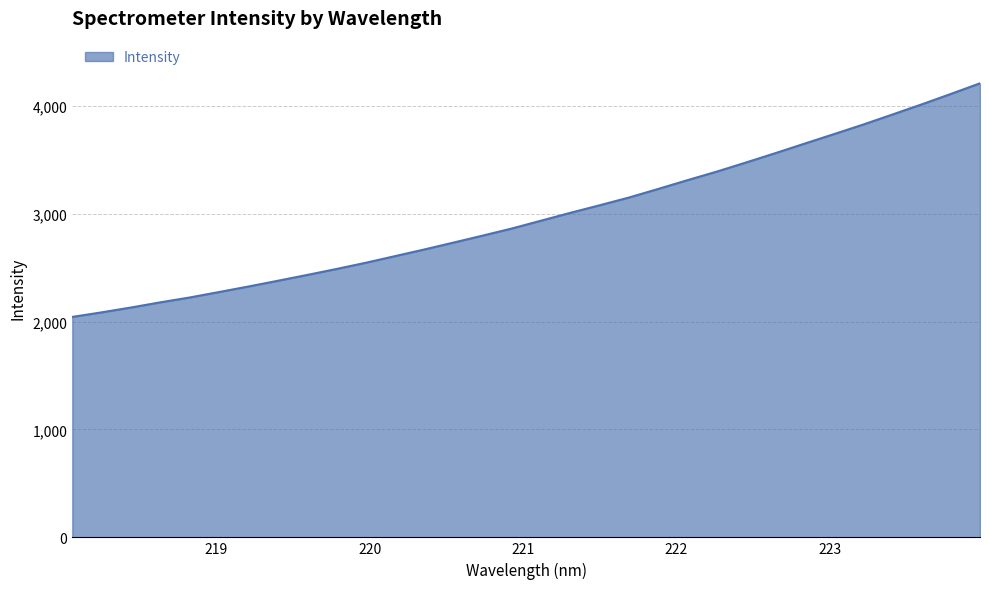

What is the maximum value shown in the chart?

4209.1